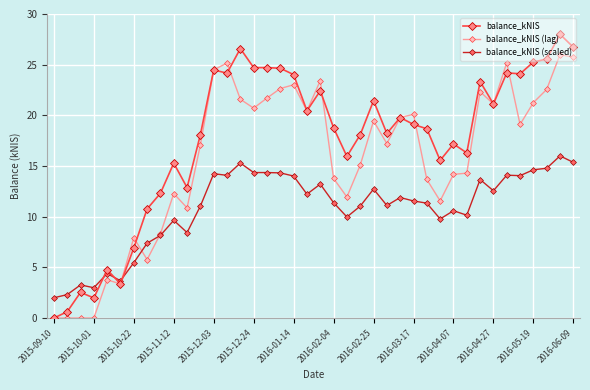

What is the lowest value of the balance_kNIS (scaled) series?

2.0